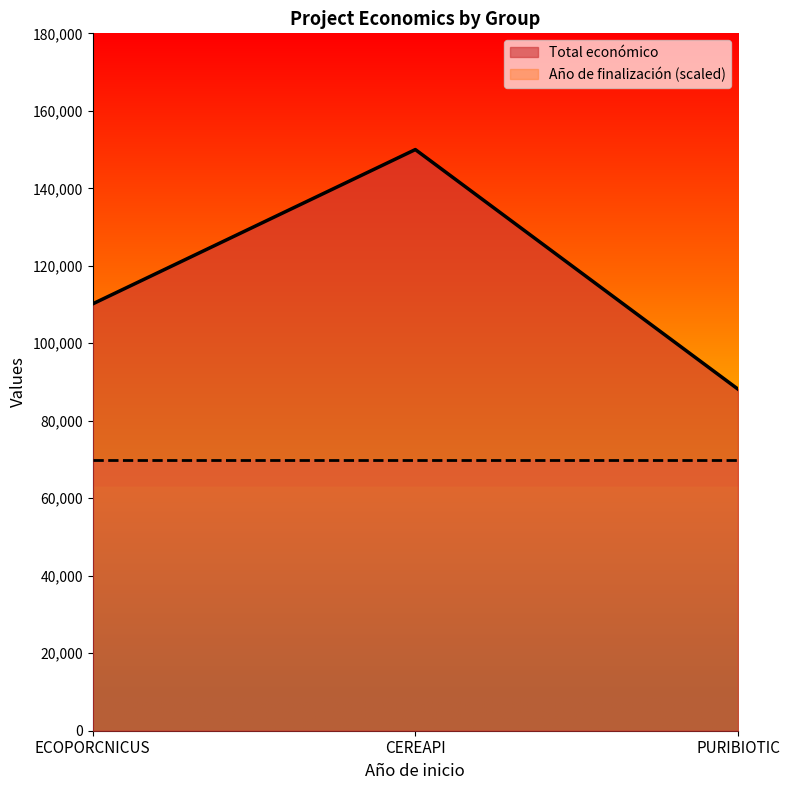

At which label is the value closest to 119080?

ECOPORCNICUS